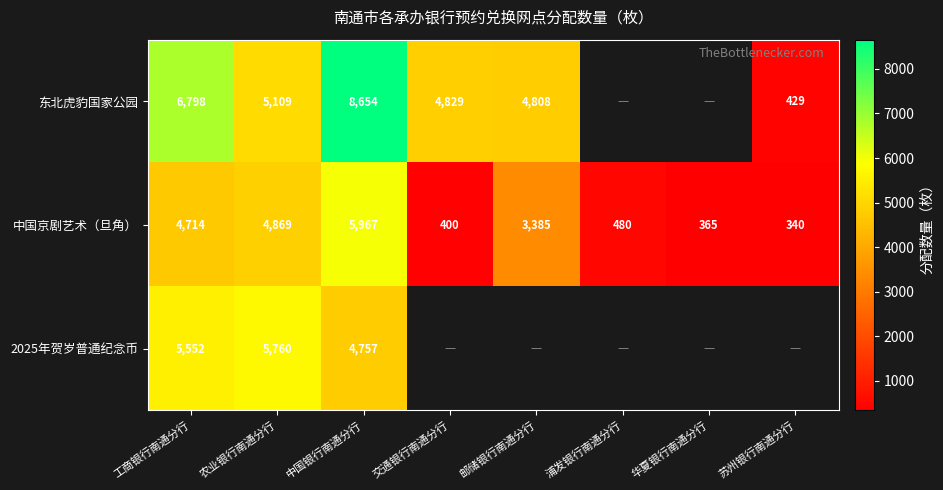

Where does the 中国京剧艺术（旦角） series first go above 3385?

工商银行南通分行